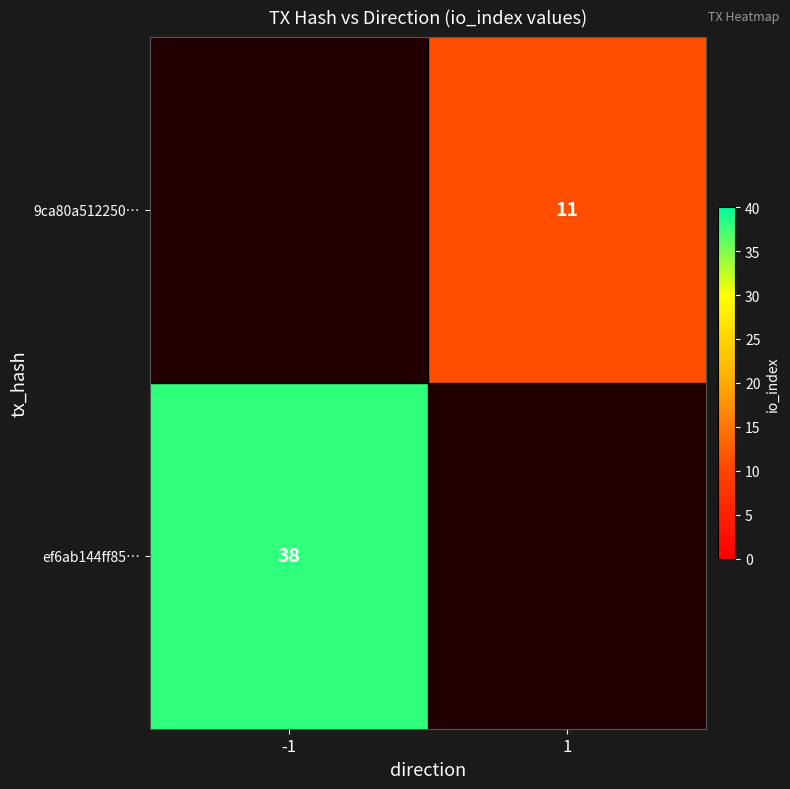

Between -1 and 1, which is larger?

1